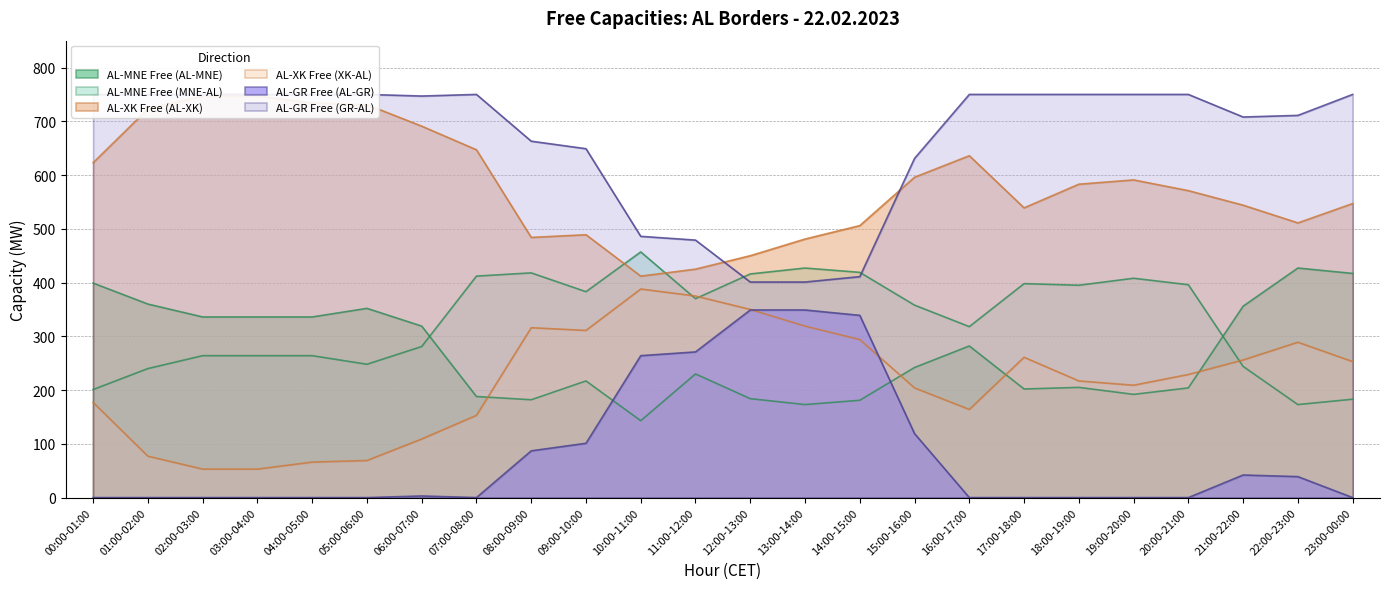

Is it true that AL-GR Free (AL-GR) equals 271 at 11:00-12:00?

True